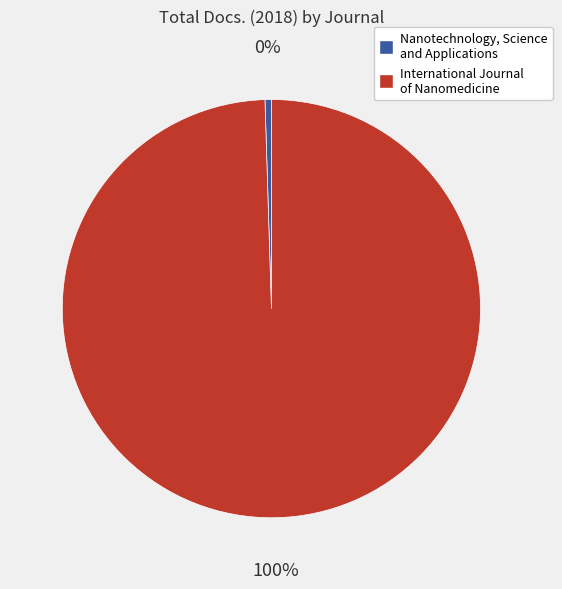

True or false: Nanotechnology, Science and Applications accounts for 0% of the total.

True